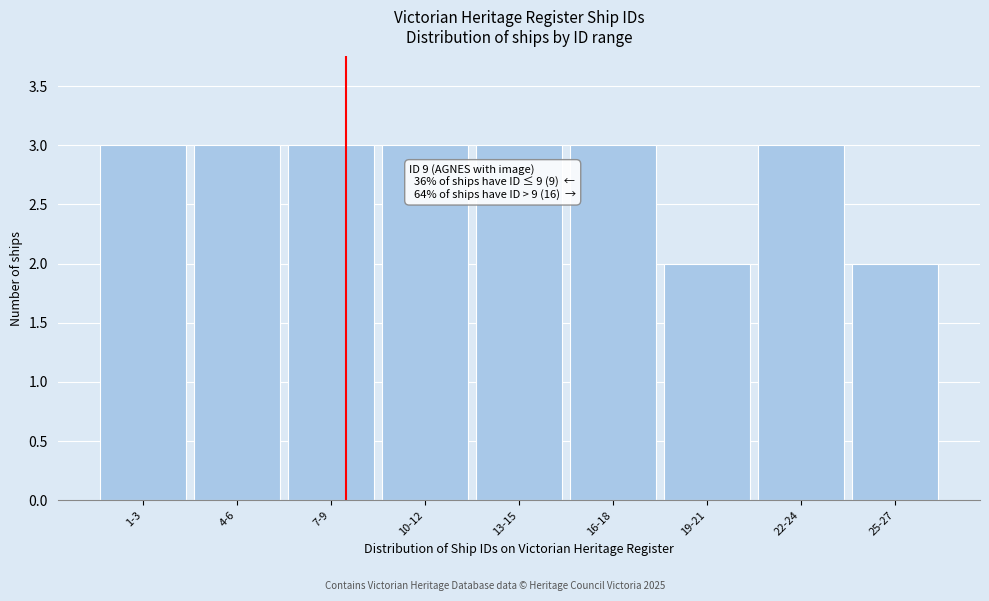

Reading right to left, list all the values displayed in this chart.

25-27=2	22-24=3	19-21=2	16-18=3	13-15=3	10-12=3	7-9=3	4-6=3	1-3=3